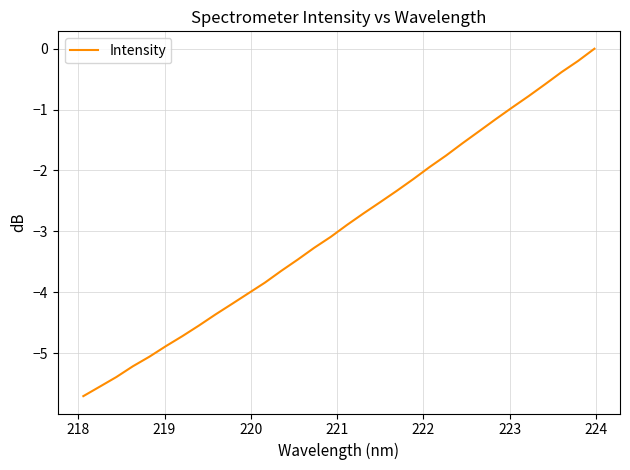

How many lines are shown in the chart?

1